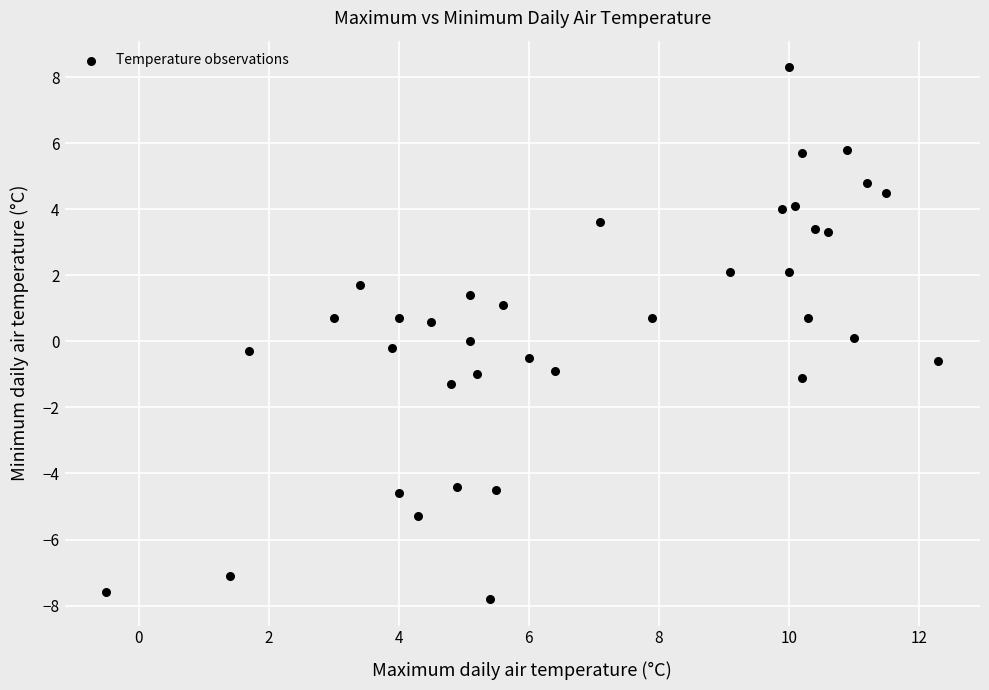

What is the range of X values (max minus min)?

12.8